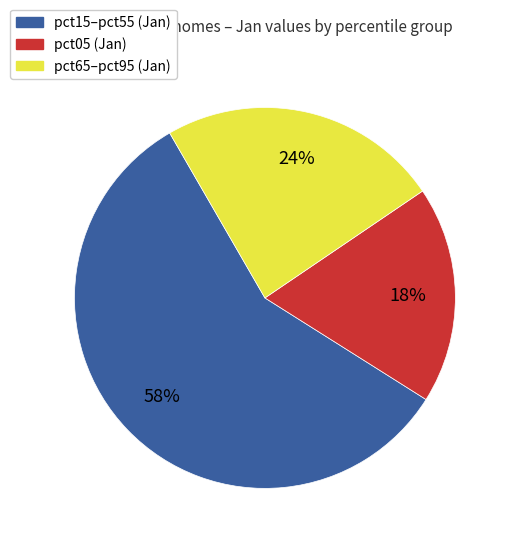

To the nearest percent, what is the average slice percentage?

33%